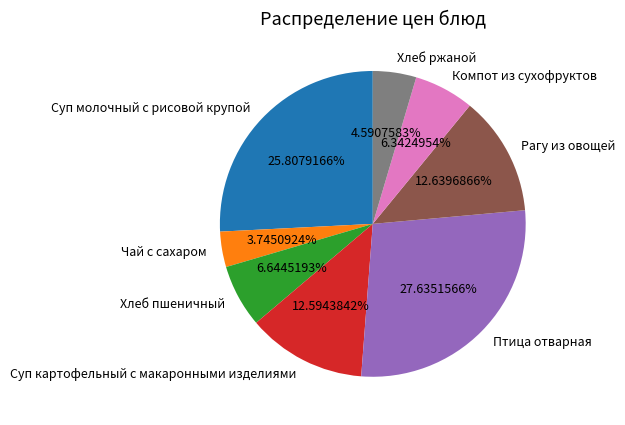

Between Суп молочный с рисовой крупой and Хлеб ржаной, which is larger?

Суп молочный с рисовой крупой